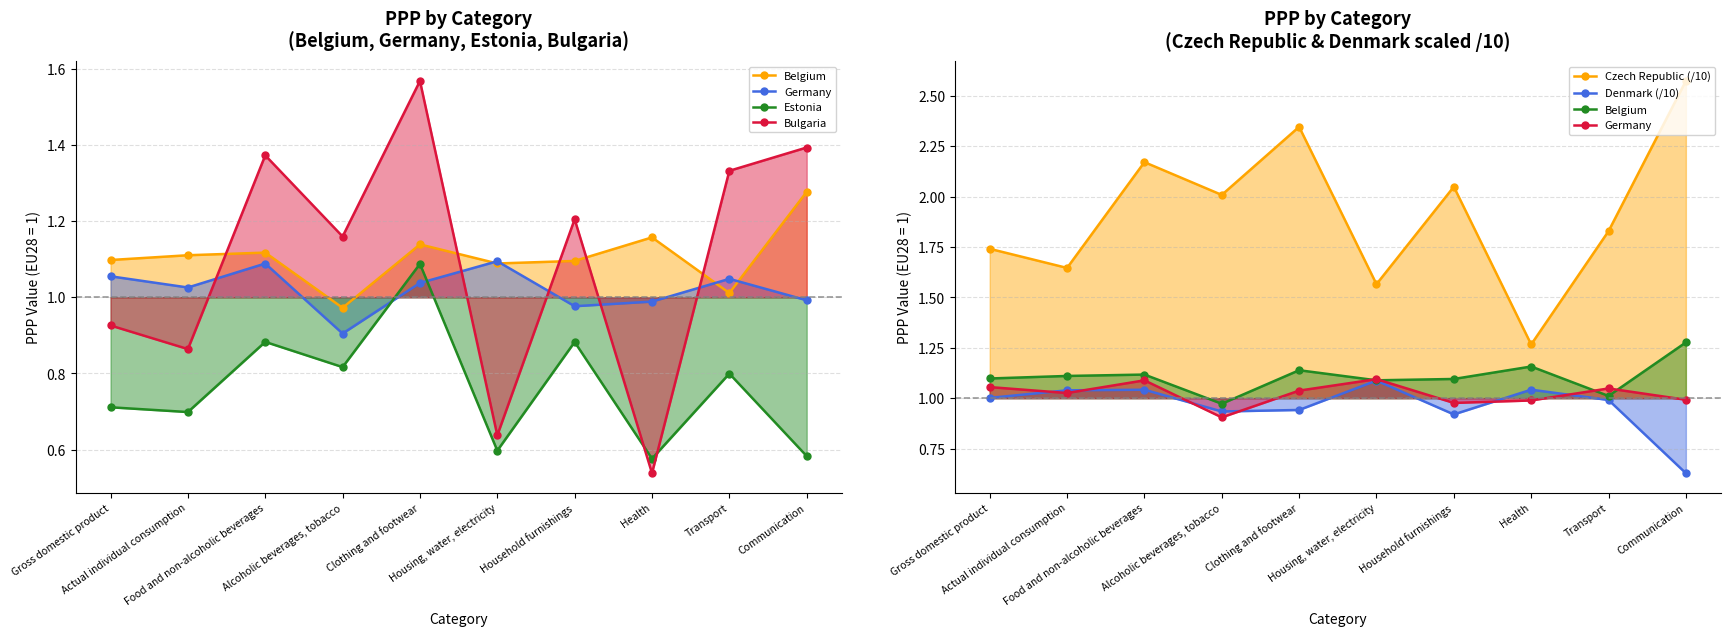

True or false: Bulgaria and Belgium intersect in this chart.

True